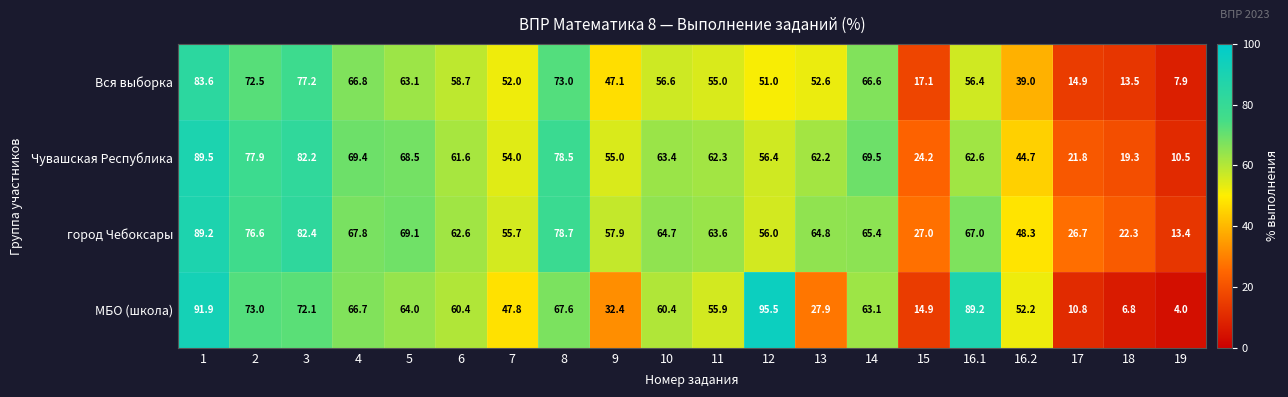

Is the value of город Чебоксары at 14 greater than the value of МБО (школа) at 1?

No